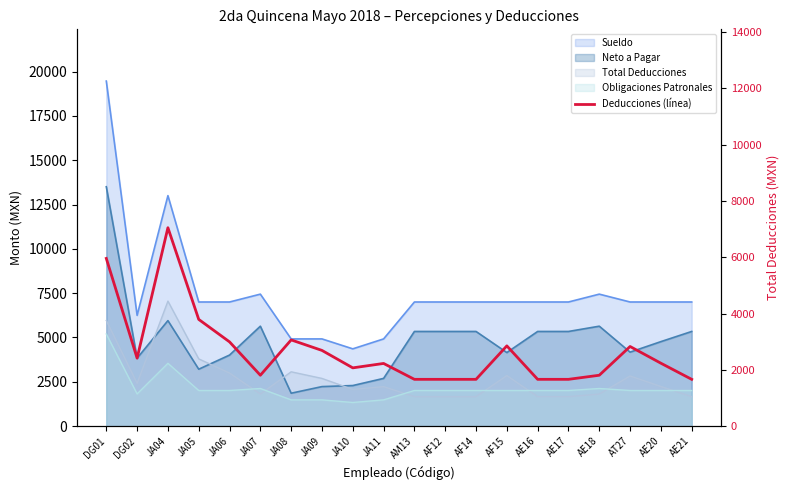

What is the change in value from JA07 to AE16?

-145.4